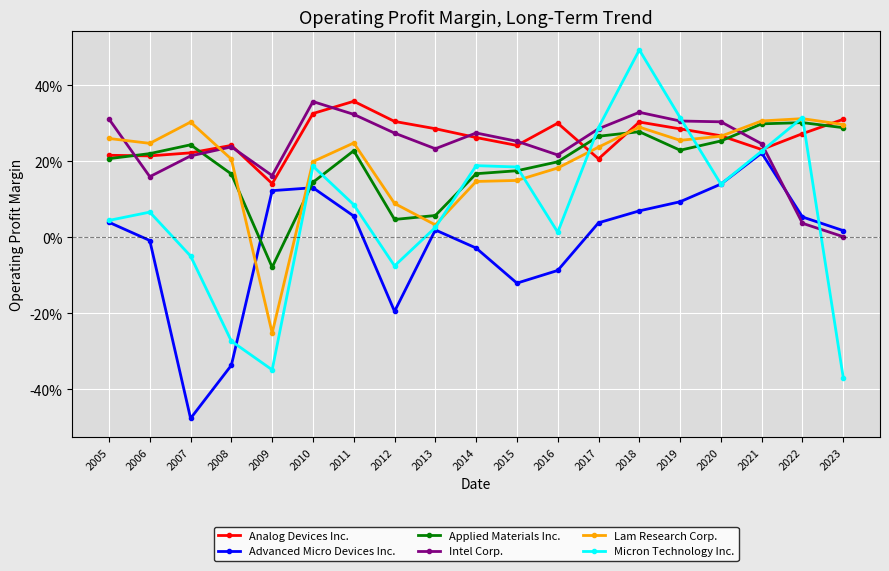

What are all the series names shown in the legend?

Analog Devices Inc., Advanced Micro Devices Inc., Applied Materials Inc., Intel Corp., Lam Research Corp., Micron Technology Inc.